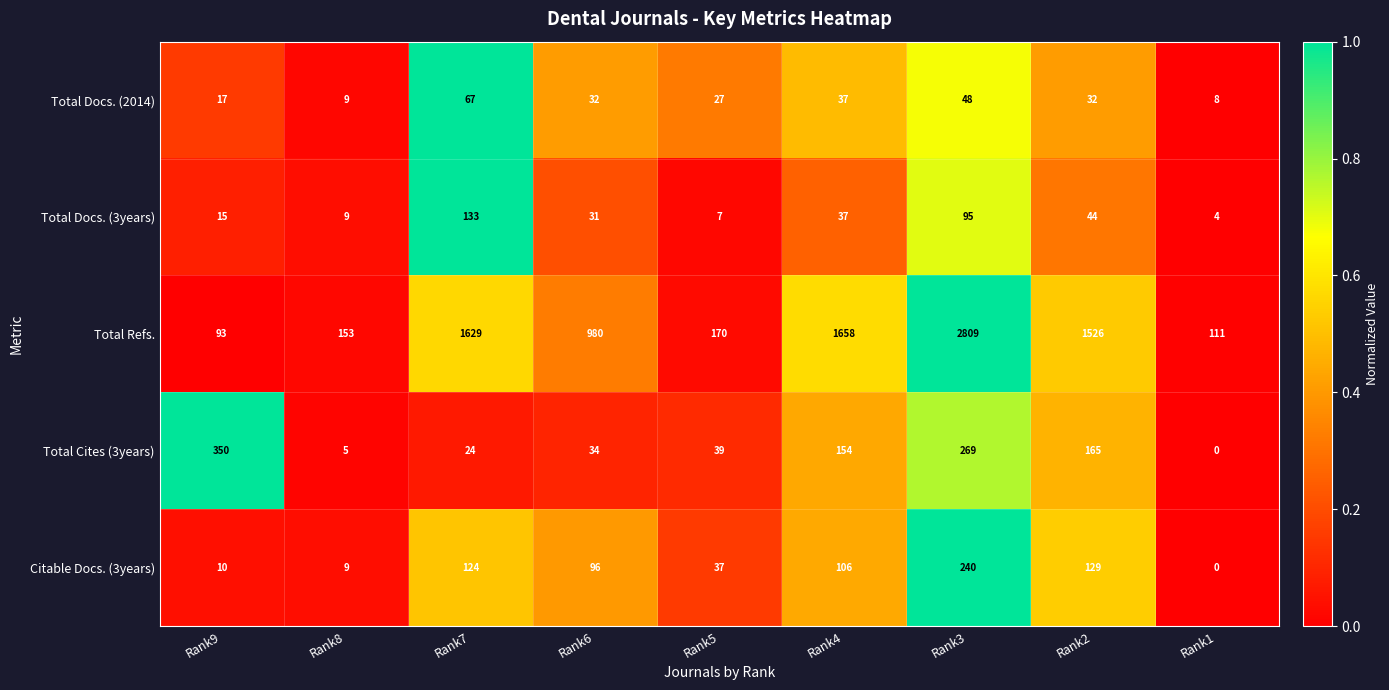

Which series has the largest range (max minus min)?

Total Refs.